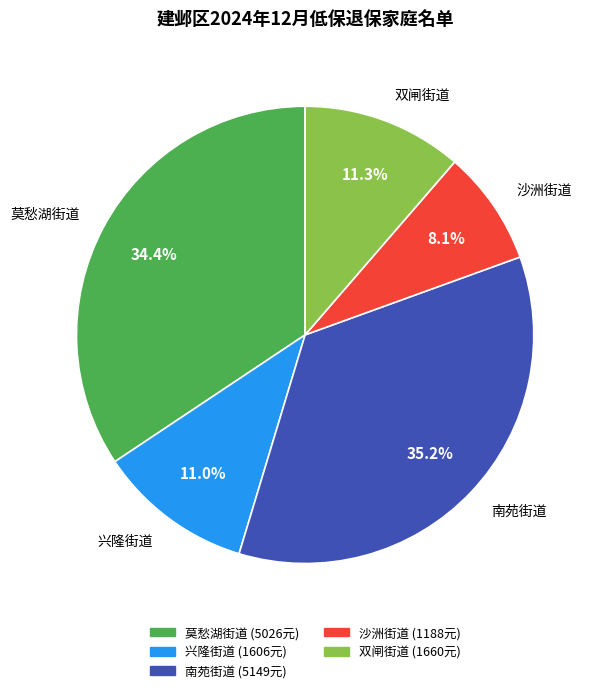

Approximately how many times larger is the value at 南苑街道 compared to 莫愁湖街道?

1.0